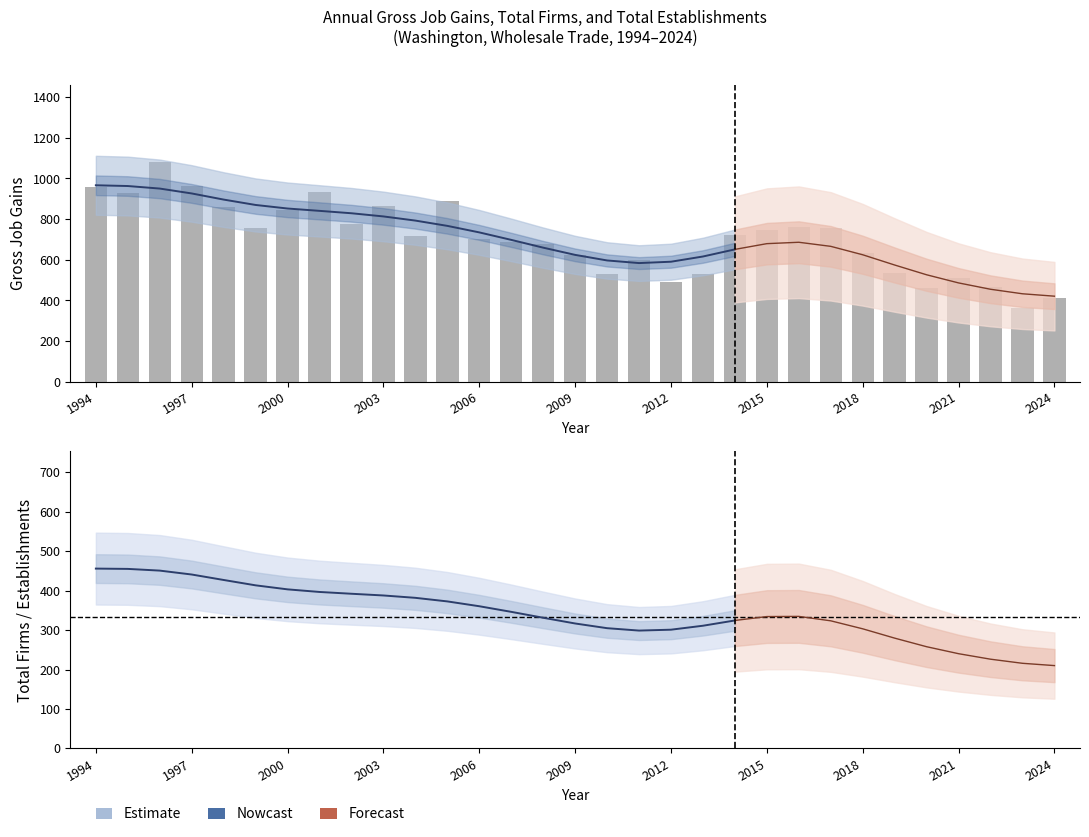

What is the difference between the Gross job gains values at 2012 and 2008?

190